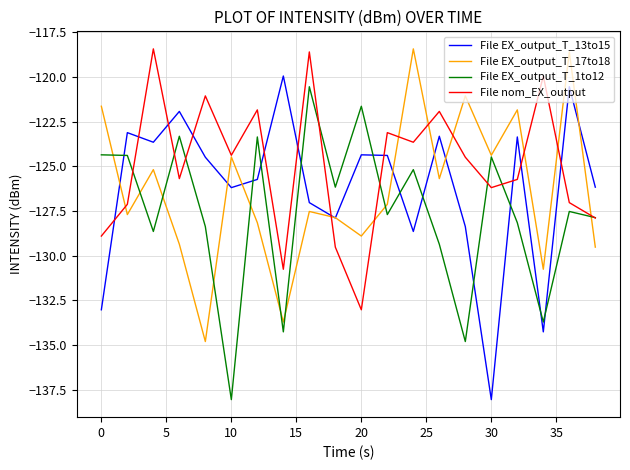

Which series has the largest total across all categories?

File nom_EX_output